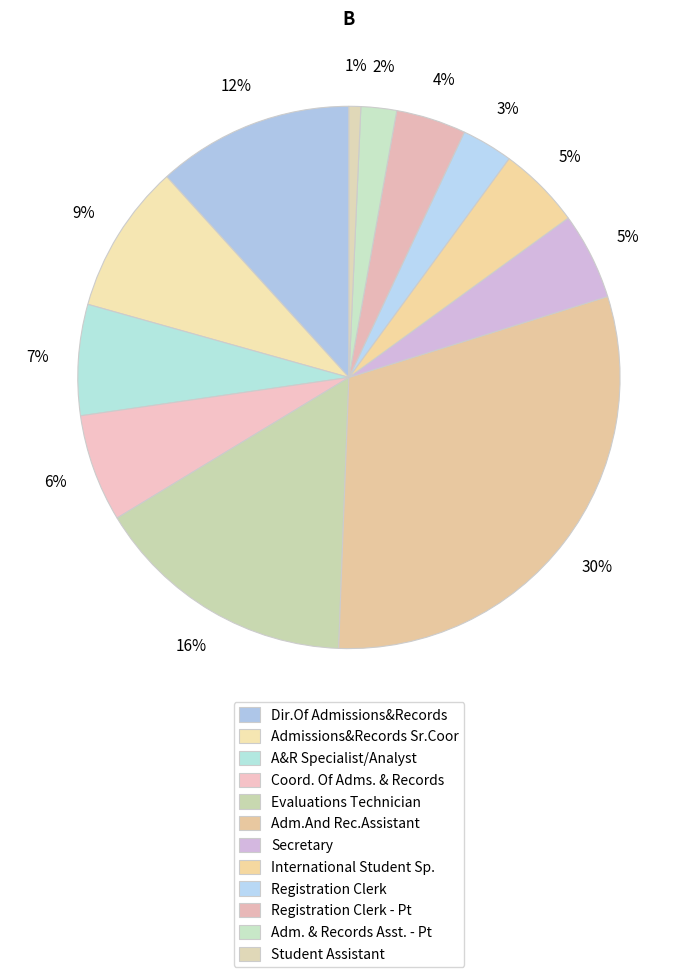

Is it true that Evaluations Technician is 3% of the pie?

False